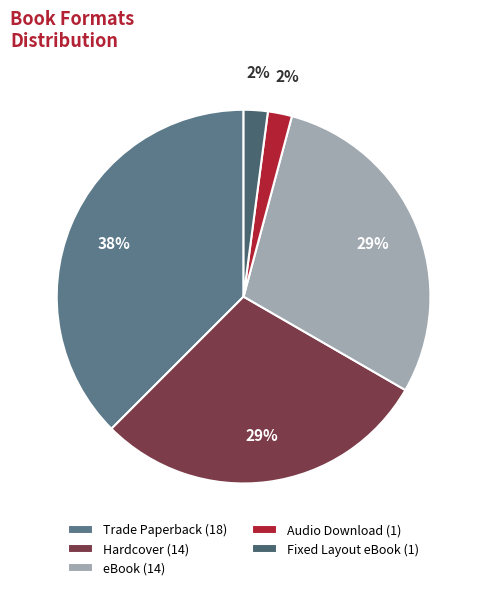

What is the smallest slice in the pie chart?

Audio Download